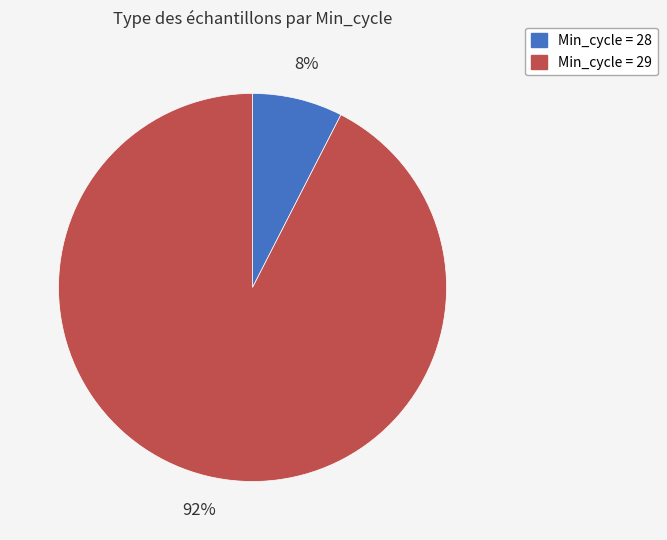

To the nearest percent, what is the average slice percentage?

50%